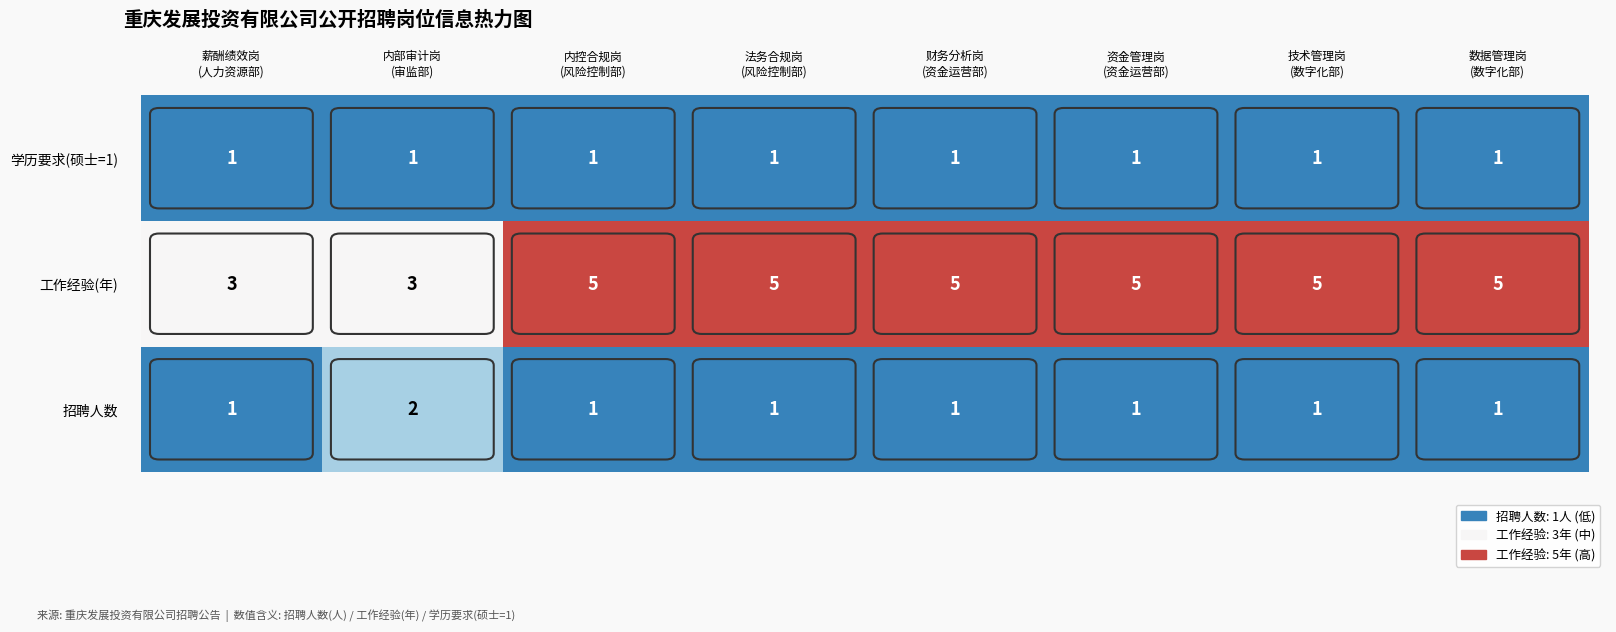

Rank the series by their maximum value, from lowest to highest.

学历要求(硕士=1), 招聘人数, 工作经验(年)